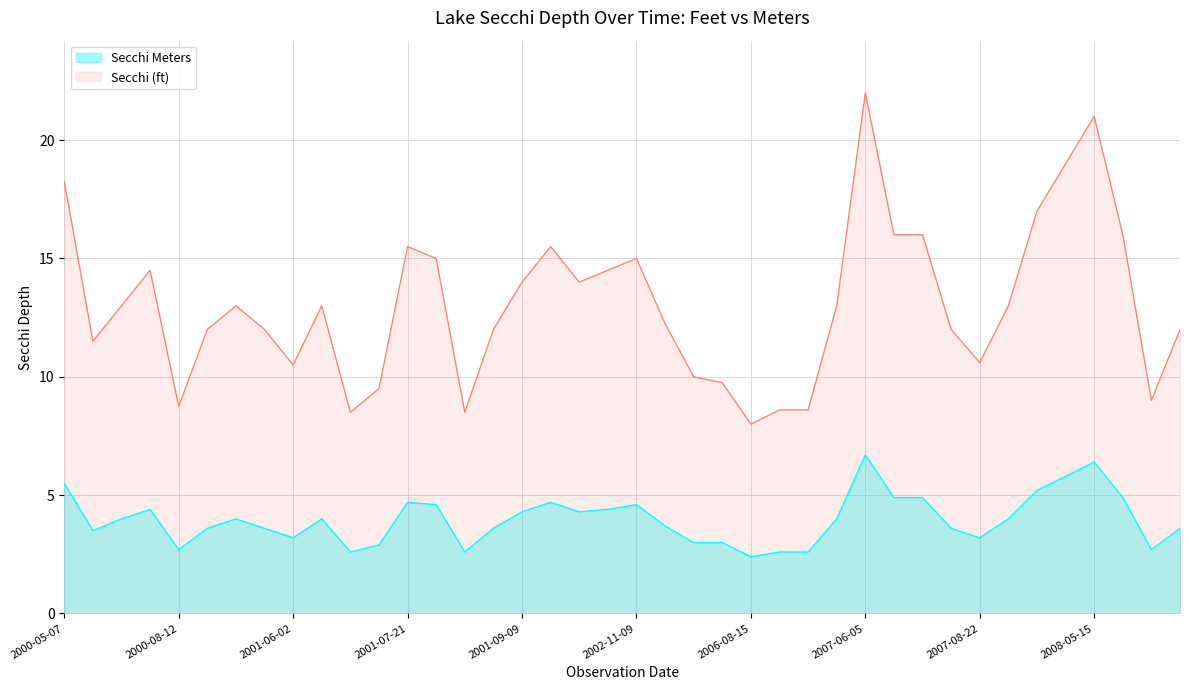

What is the sum of the Secchi (ft) values at 2001-07-21 and 2001-08-11?

24.0